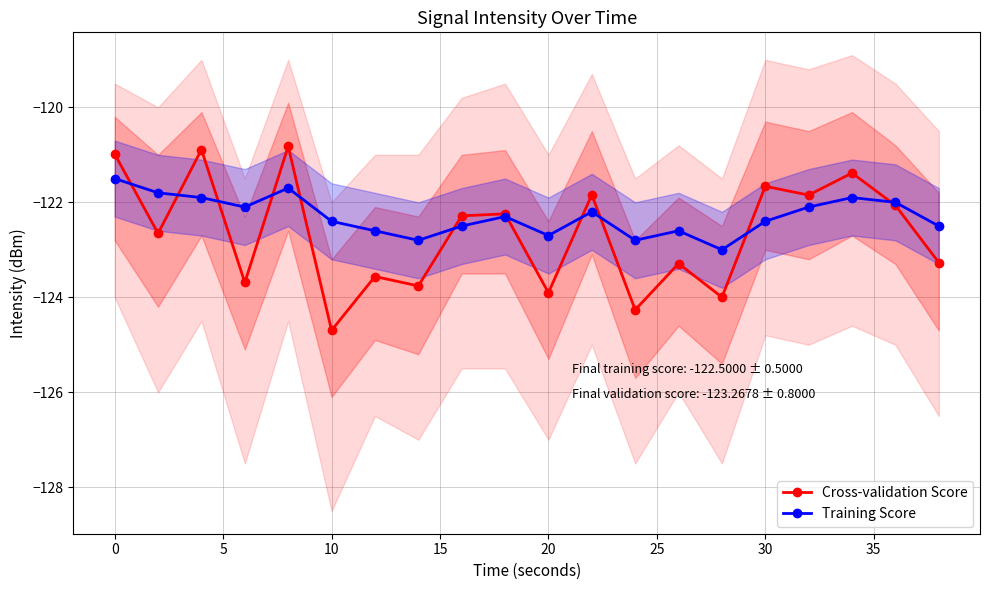

Is this an area chart (filled region under the line)?

No